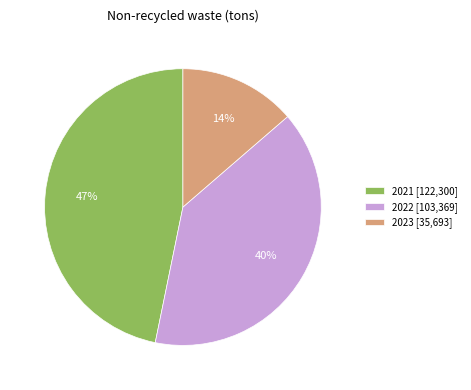

Count the number of slices in the pie.

3